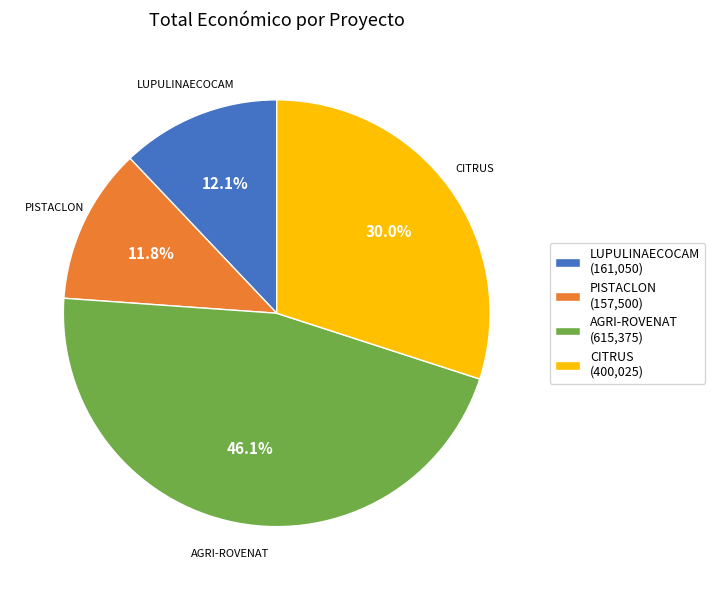

Which slice is the largest?

AGRI-ROVENAT